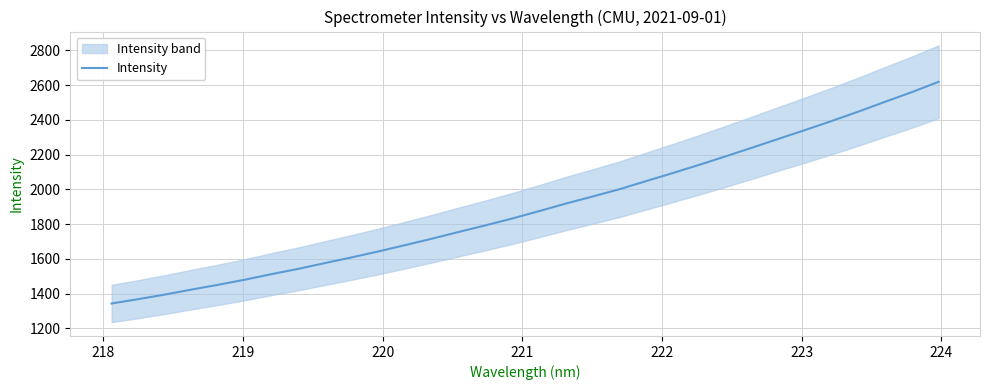

What is the maximum value for Intensity?

2618.6